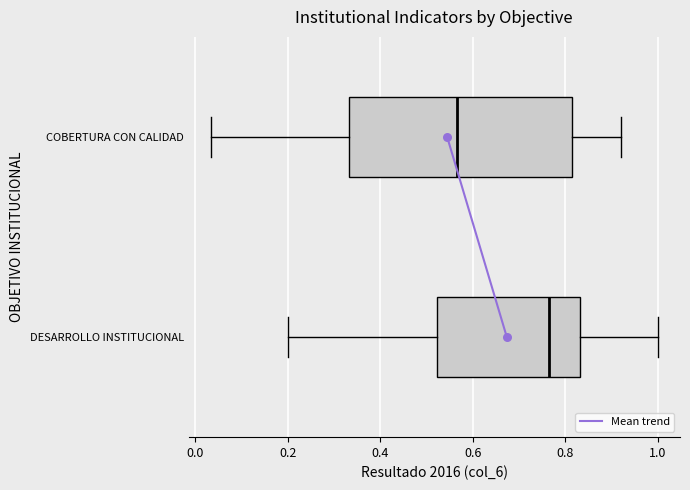

Comparing the boxes themselves (not the whiskers), which one is the widest?

COBERTURA CON CALIDAD